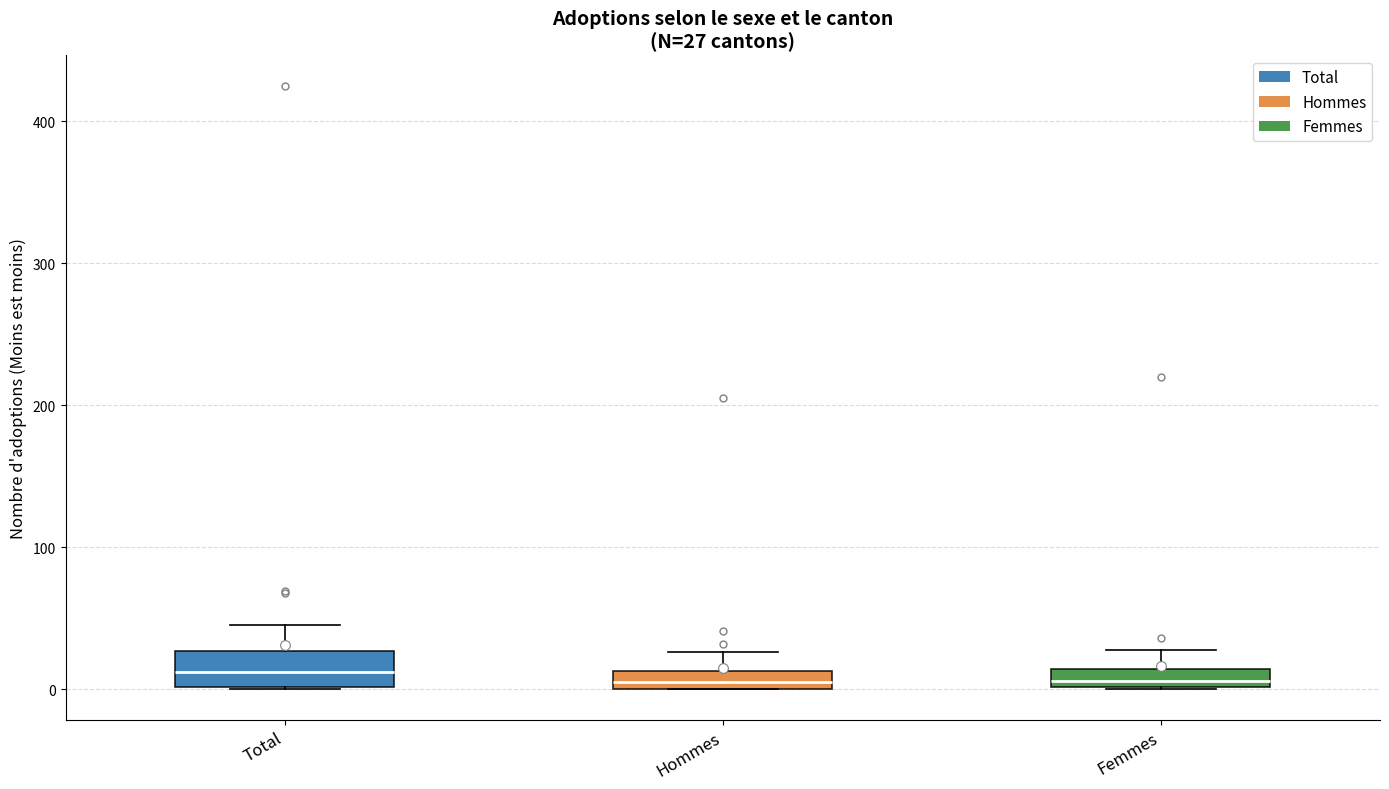

Comparing the boxes themselves (not the whiskers), which one is the tallest?

Total